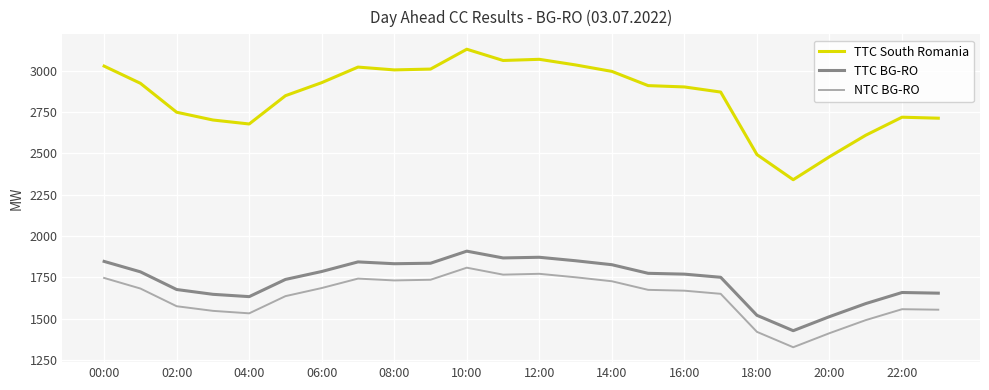

True or false: NTC BG-RO and TTC South Romania intersect in this chart.

False